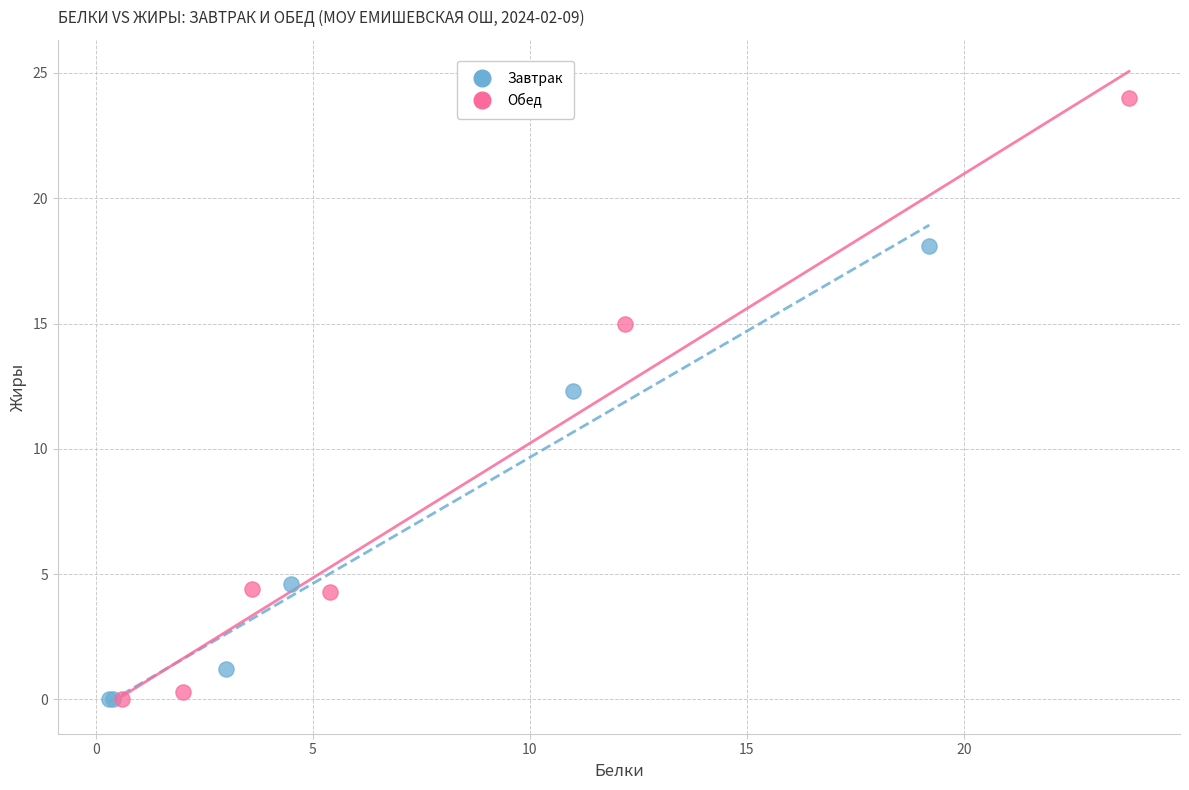

Which series has the largest Y range (max minus min)?

Обед